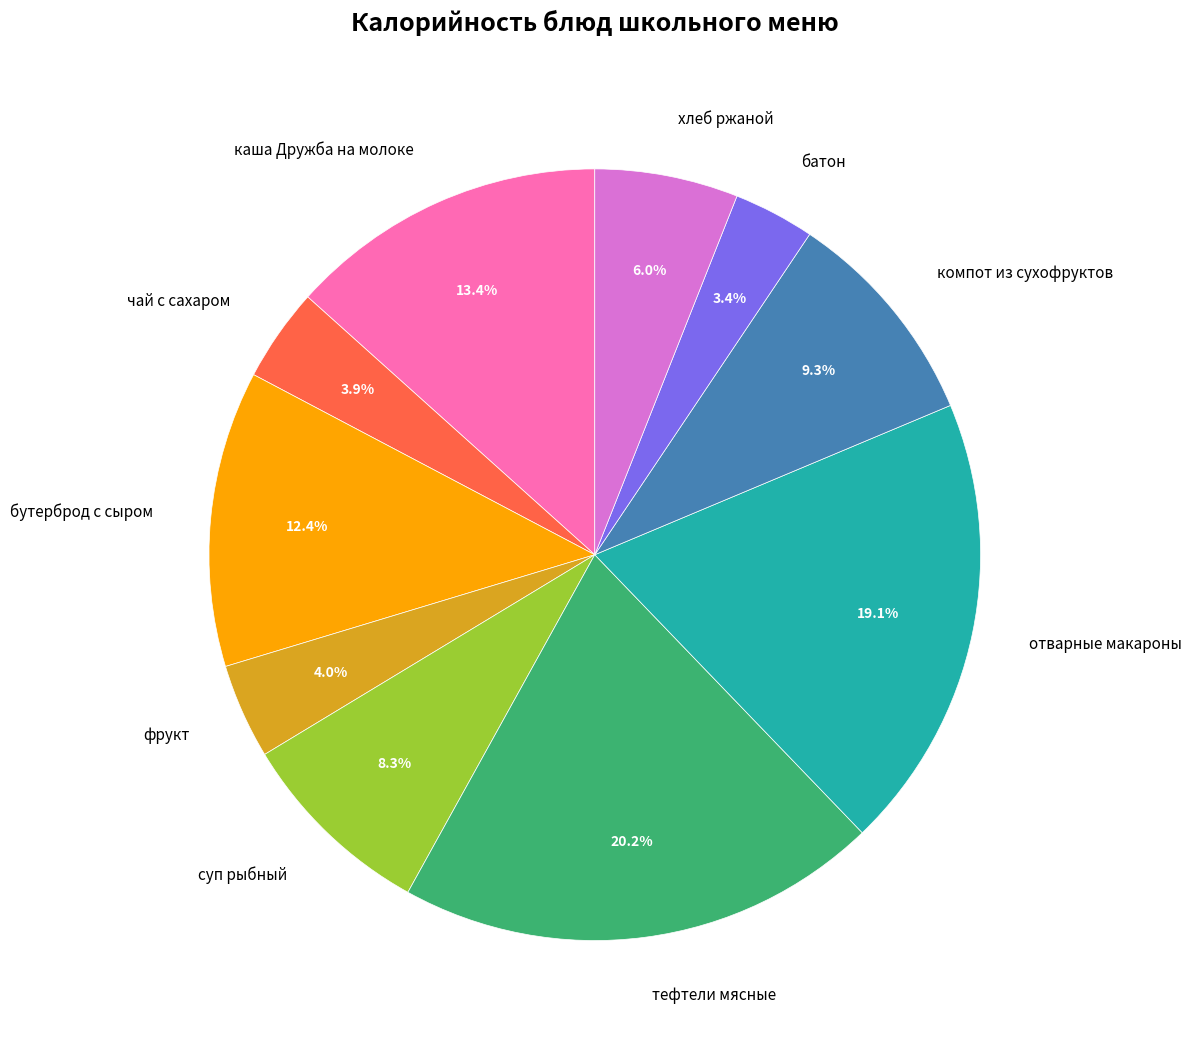

Which category has the biggest portion of the pie?

тефтели мясные